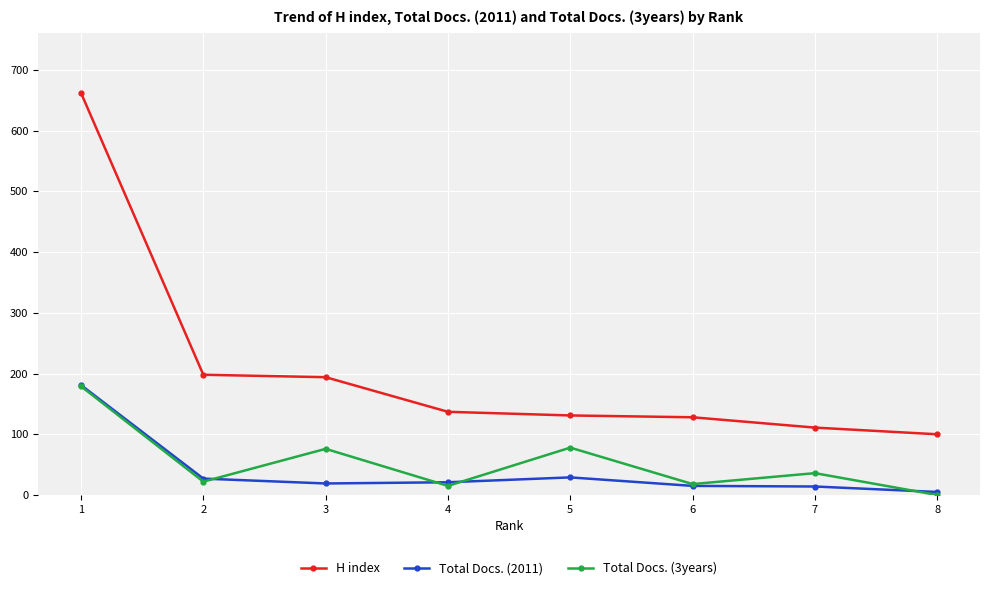

What is the greatest value displayed?

662